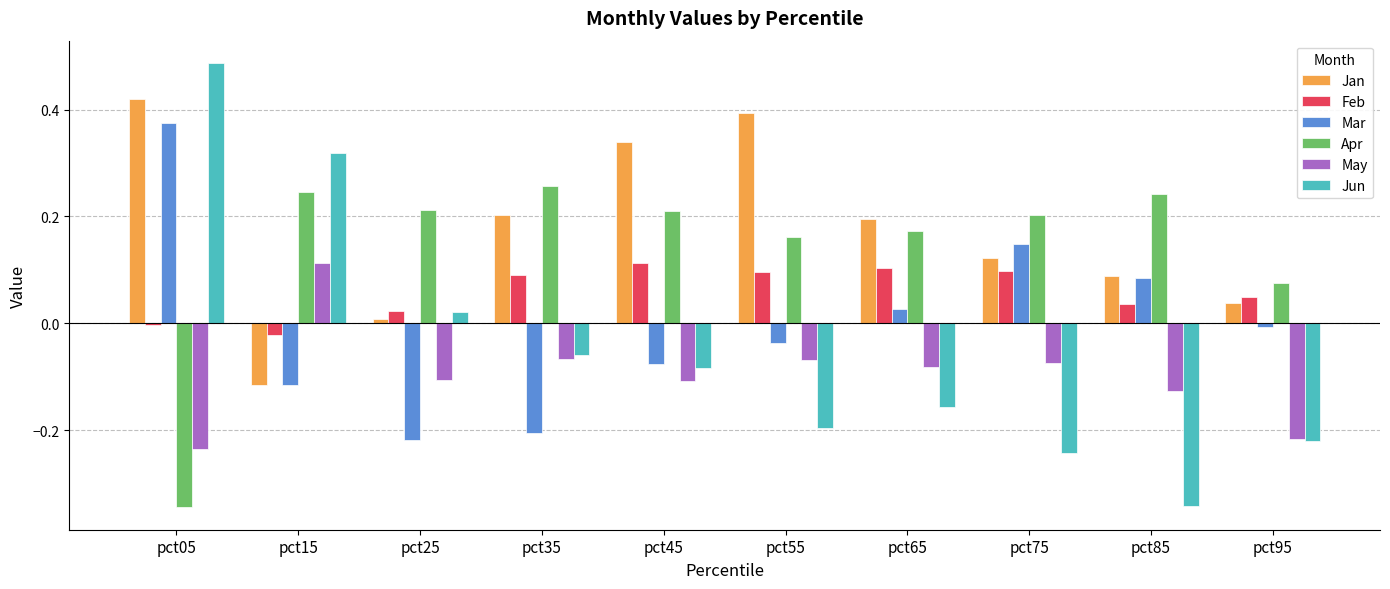

Is it true that Apr equals 0.1 at pct35?

False